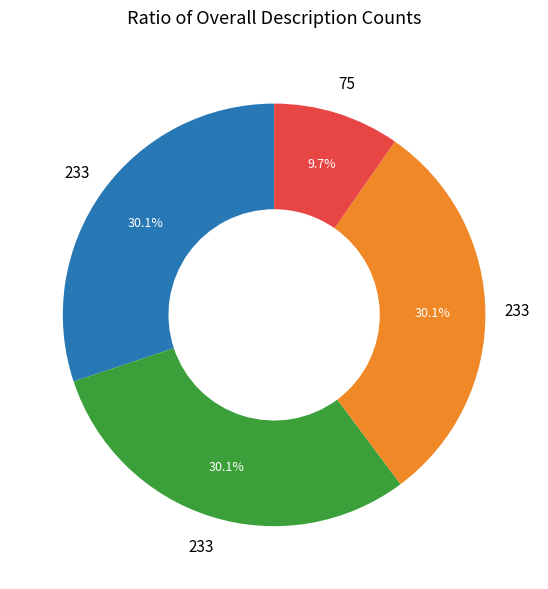

Is there any slice that represents more than half of the pie?

No